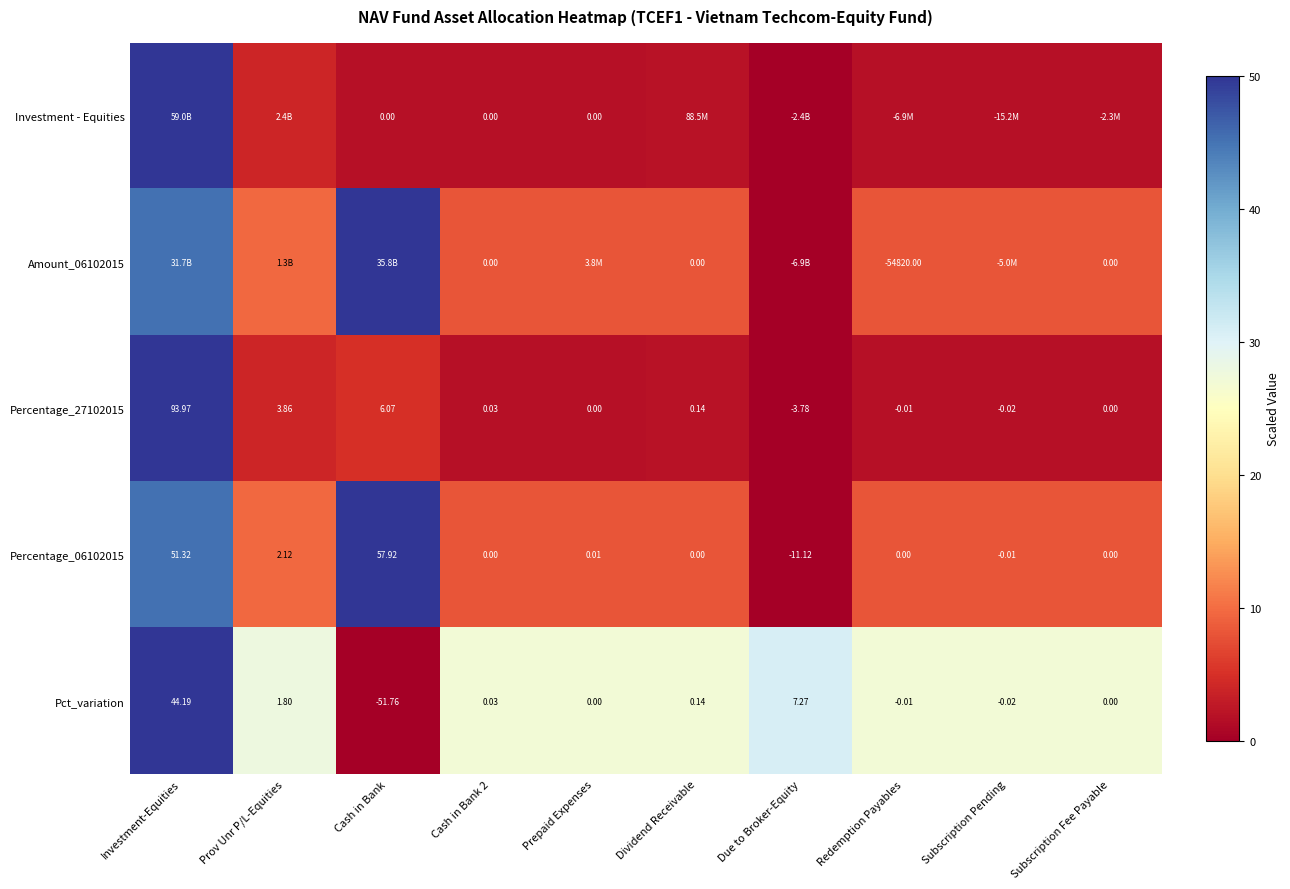

Is the value of Investment - Equities at Cash in Bank greater than the value of Pct_variation at Redemption Payables?

Yes